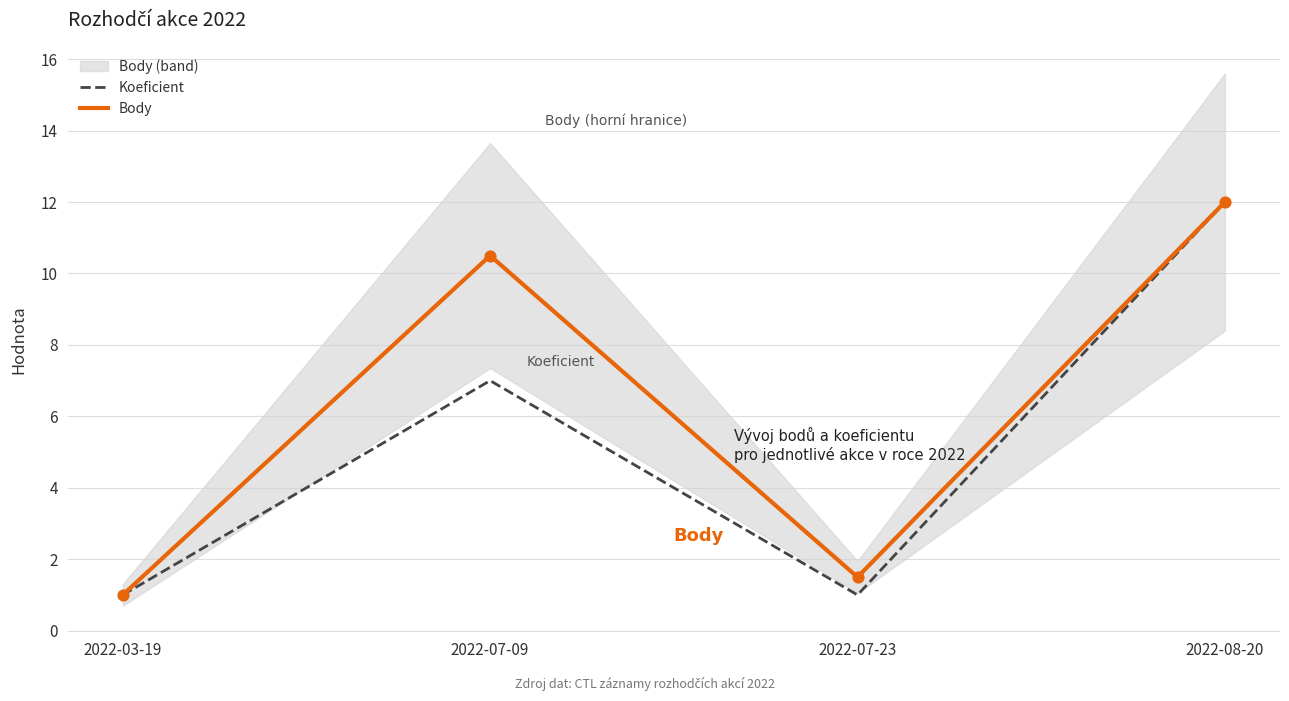

Which series has the largest total across all categories?

Body